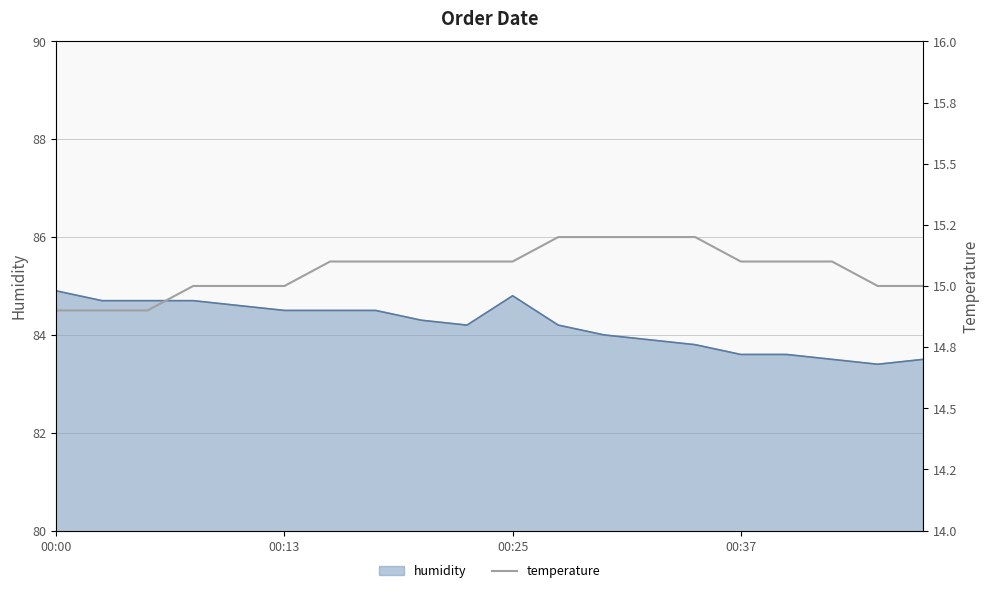

What position from the left is 11?

12